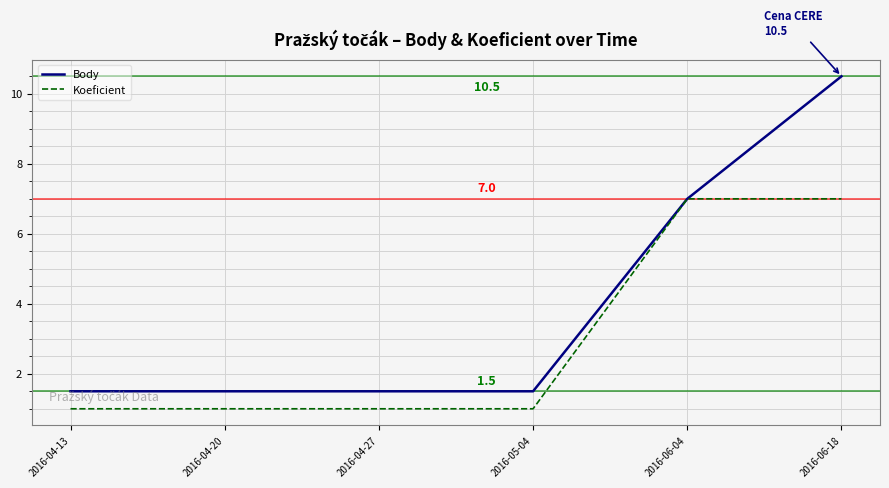

Rank the series by their average value, from highest to lowest.

Body, Koeficient